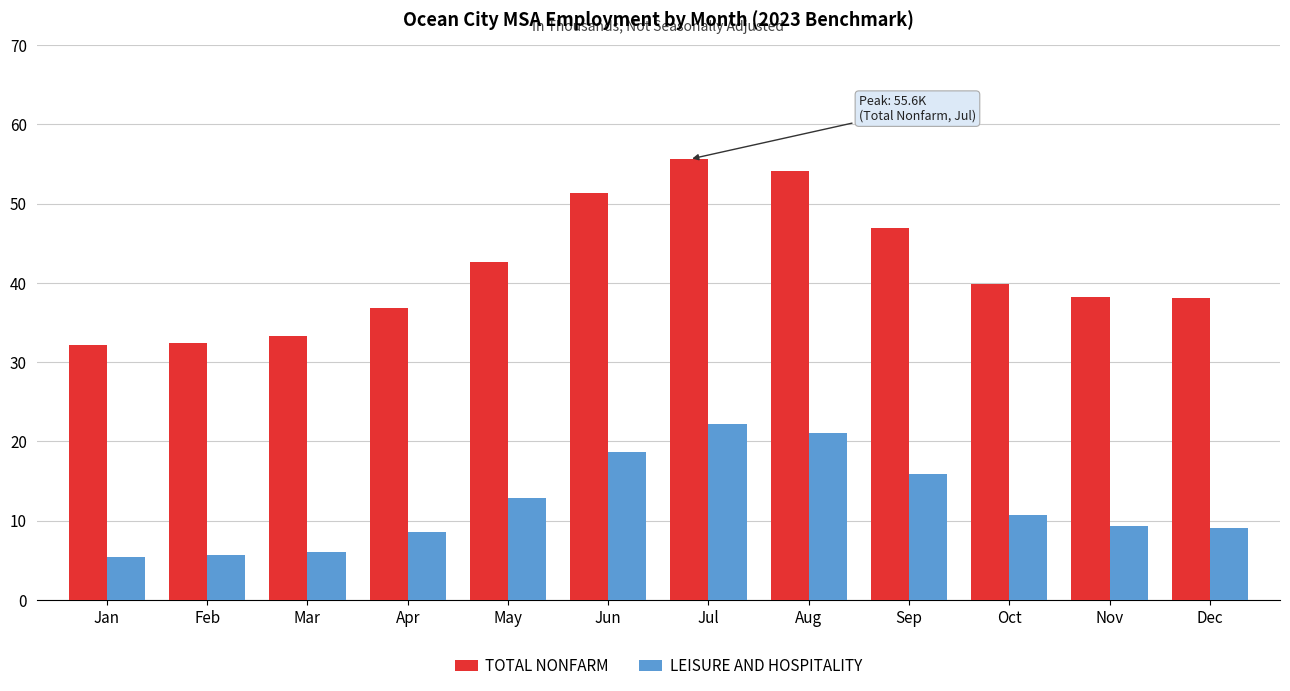

At how many categories does at least one series exceed 25?

12